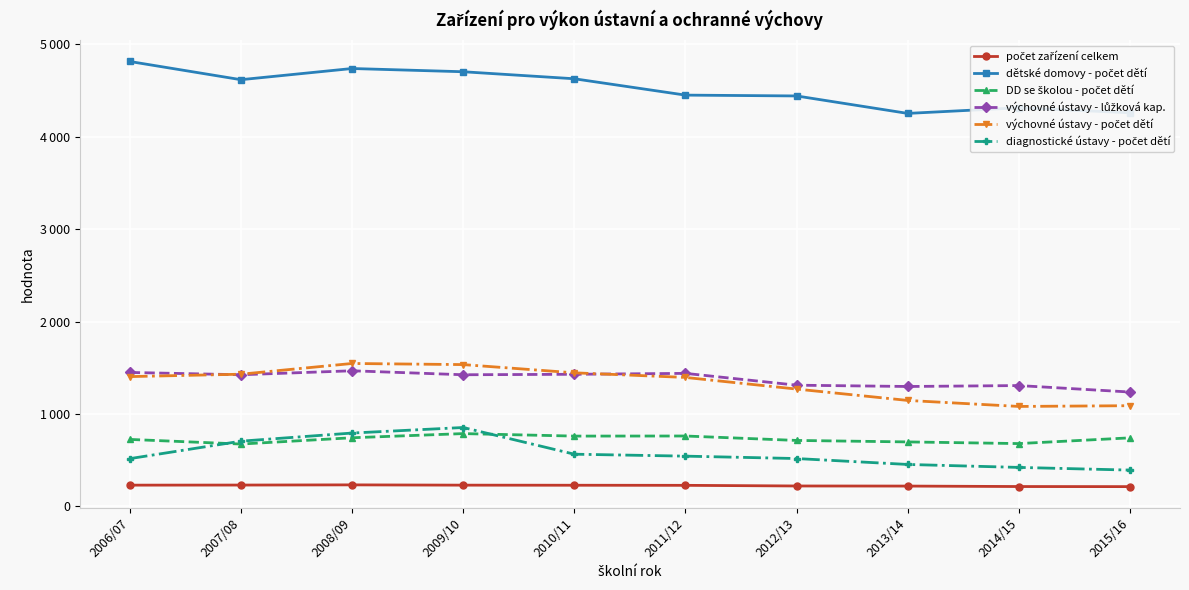

True or false: DD se školou - počet dětí has more than 2 points higher than both neighbors.

False